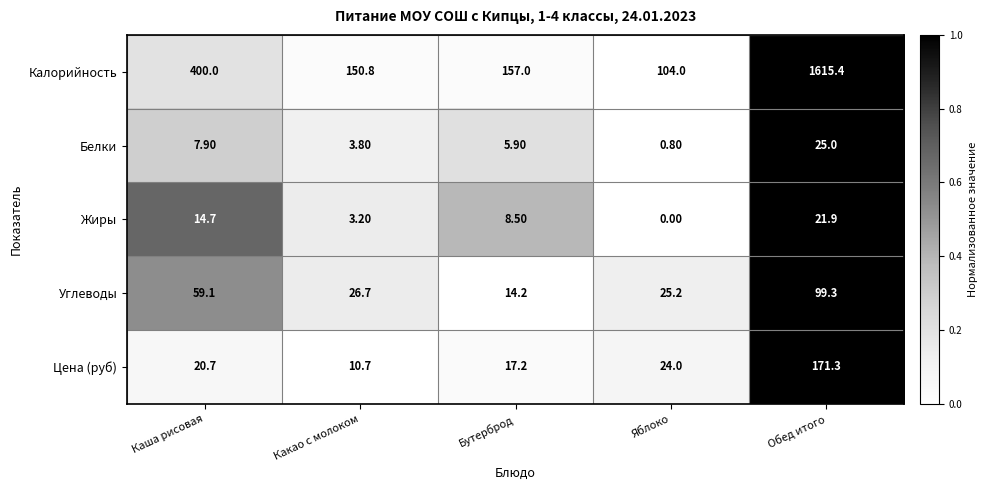

Rank the series by their maximum value, from lowest to highest.

Жиры, Белки, Углеводы, Цена (руб), Калорийность